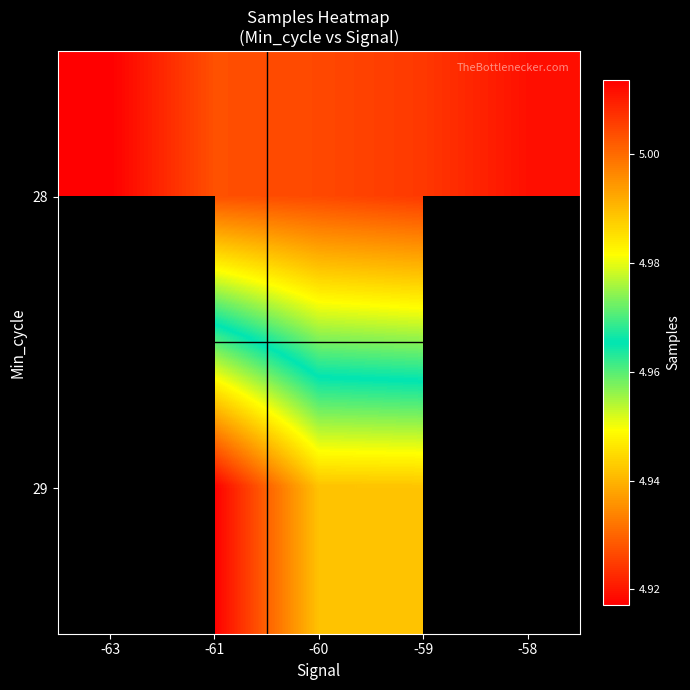

The value of 28 at -61 is 6653663.4. True or false?

False